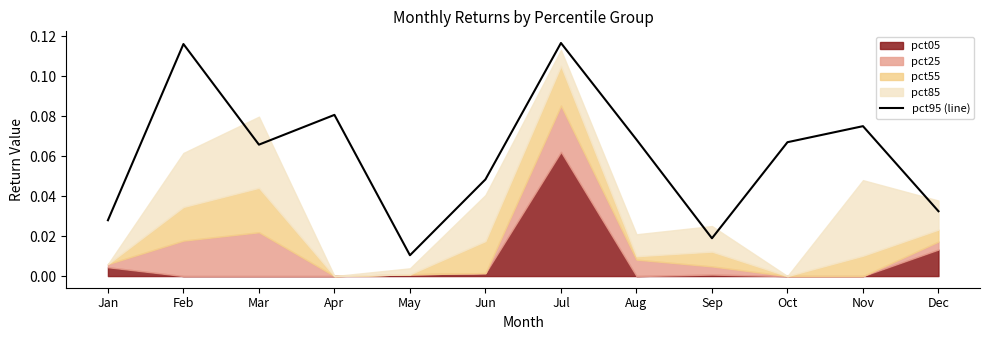

What is the maximum value shown in the chart?

0.1